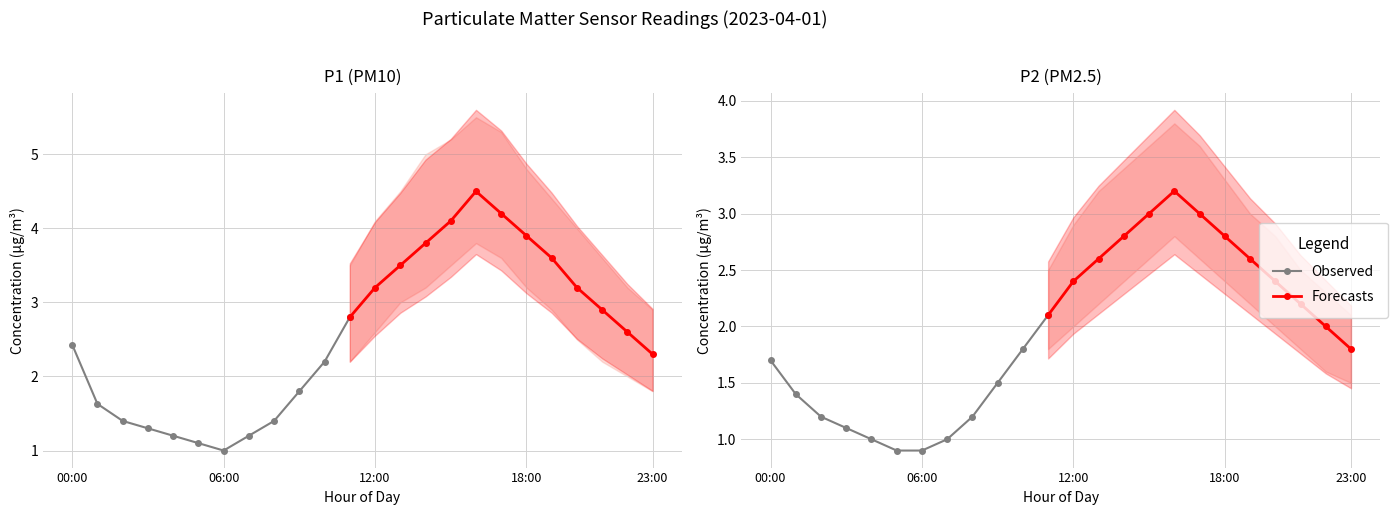

True or false: P2 and P1 cross at least once.

False